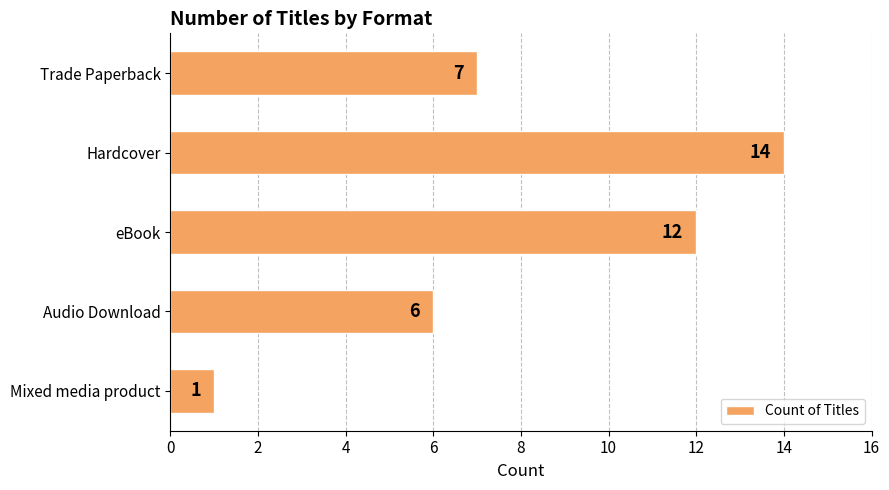

List the labels in order of value, smallest first.

Mixed media product, Audio Download, Trade Paperback, eBook, Hardcover